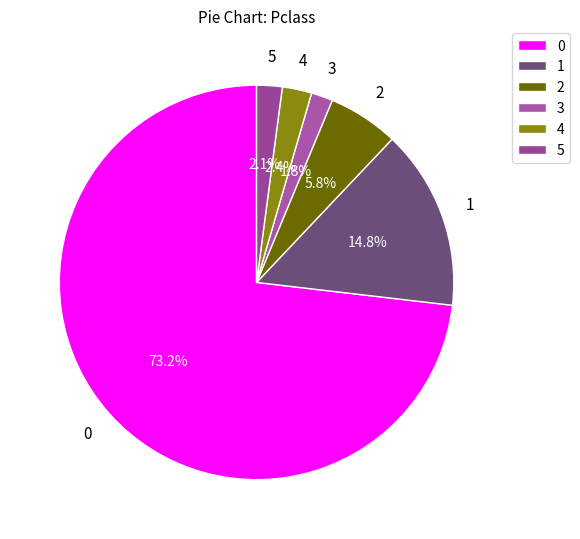

How many slices are in this pie chart?

6